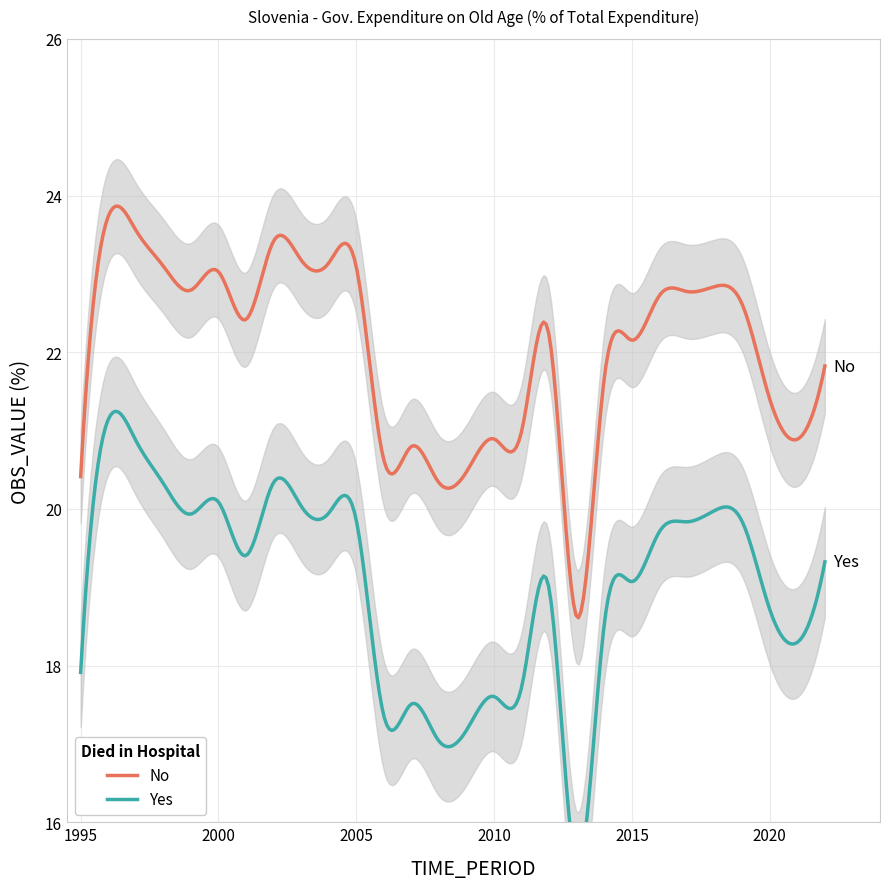

What is the approximate value at 2010?

20.9